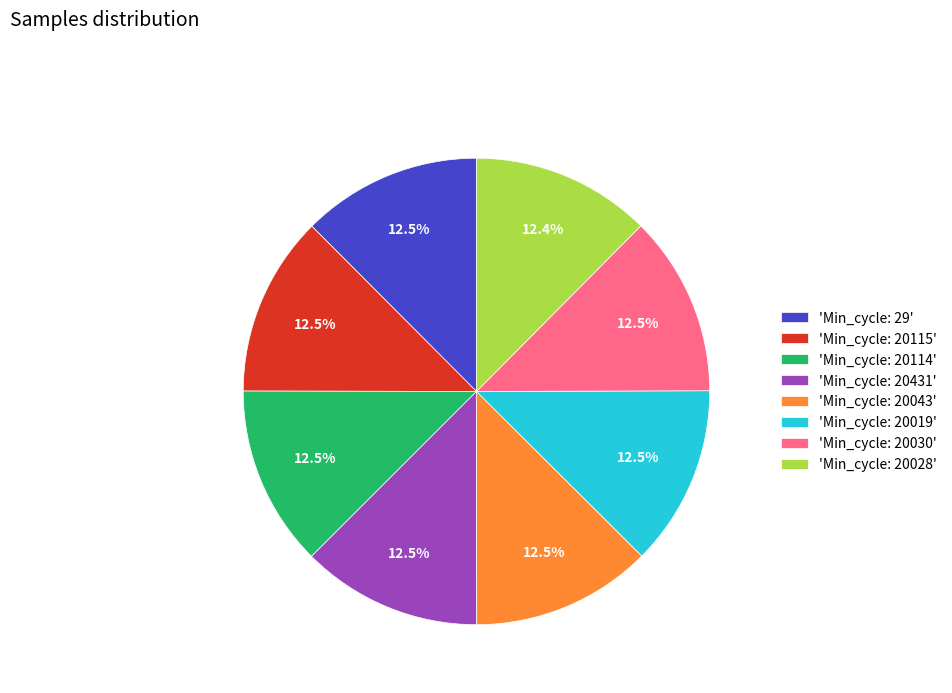

What percentage do 'Min_cycle: 20431' and 'Min_cycle: 29' together represent?

25.0%